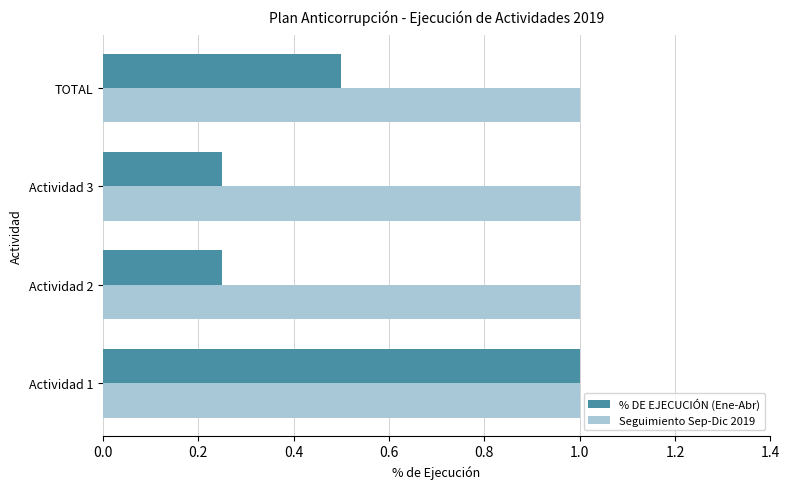

The Seguimiento Sep-Dic 2019 series shows 0.6 at Actividad 1. True or false?

False